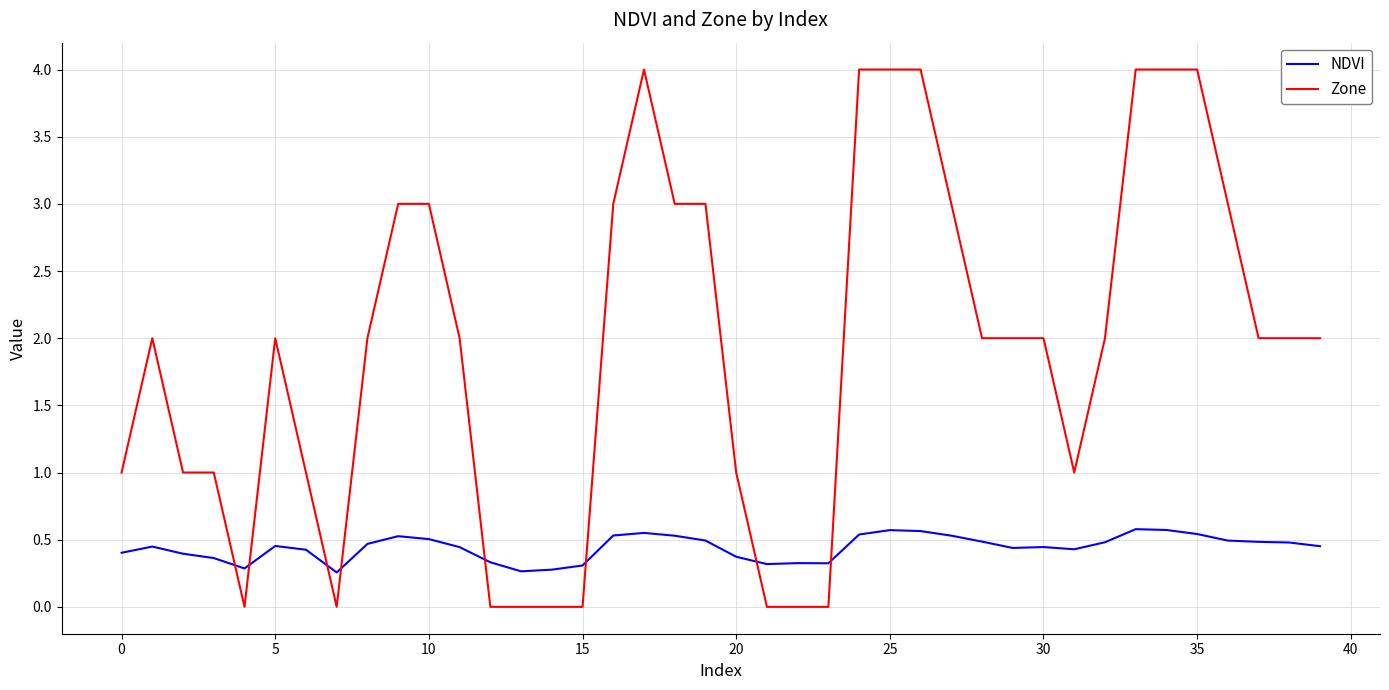

What is the greatest value displayed?

4.0